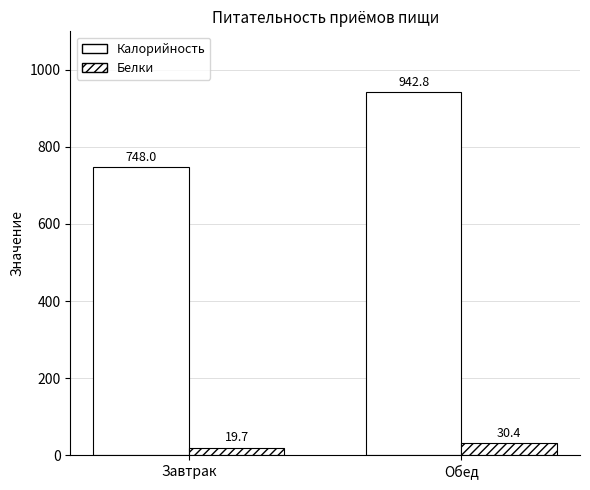

At which category is the sum across all series the highest?

Обед